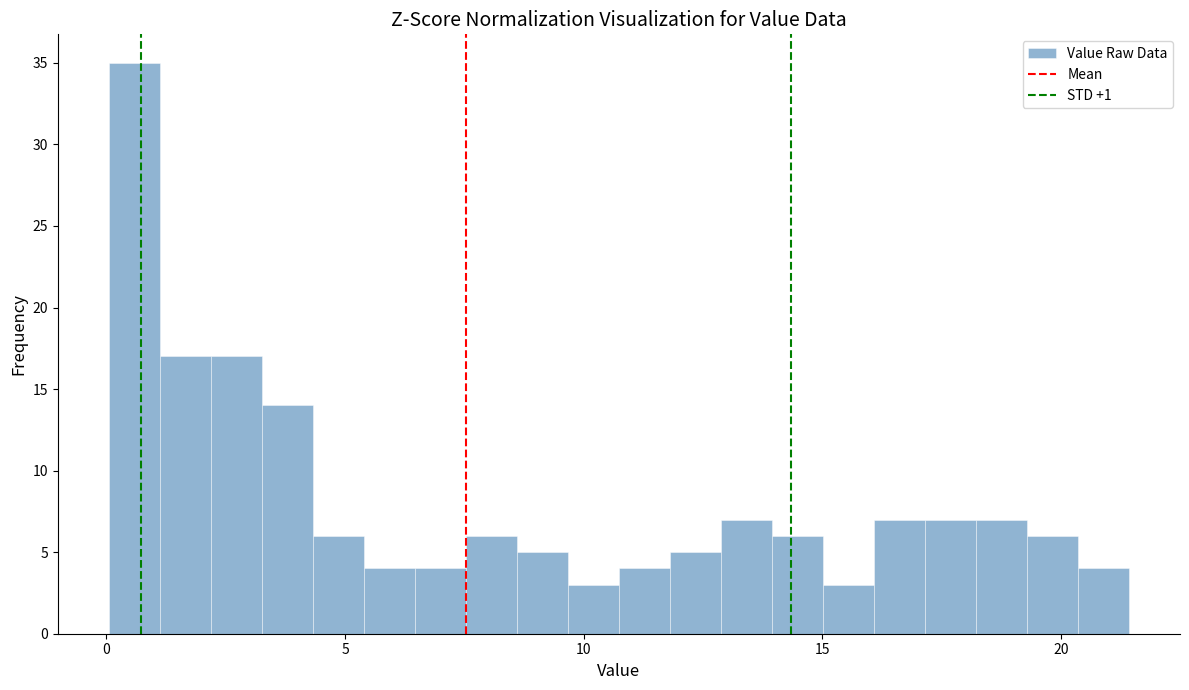

Read against the x-axis, roughly where is the centre of the tallest bar?

0.5